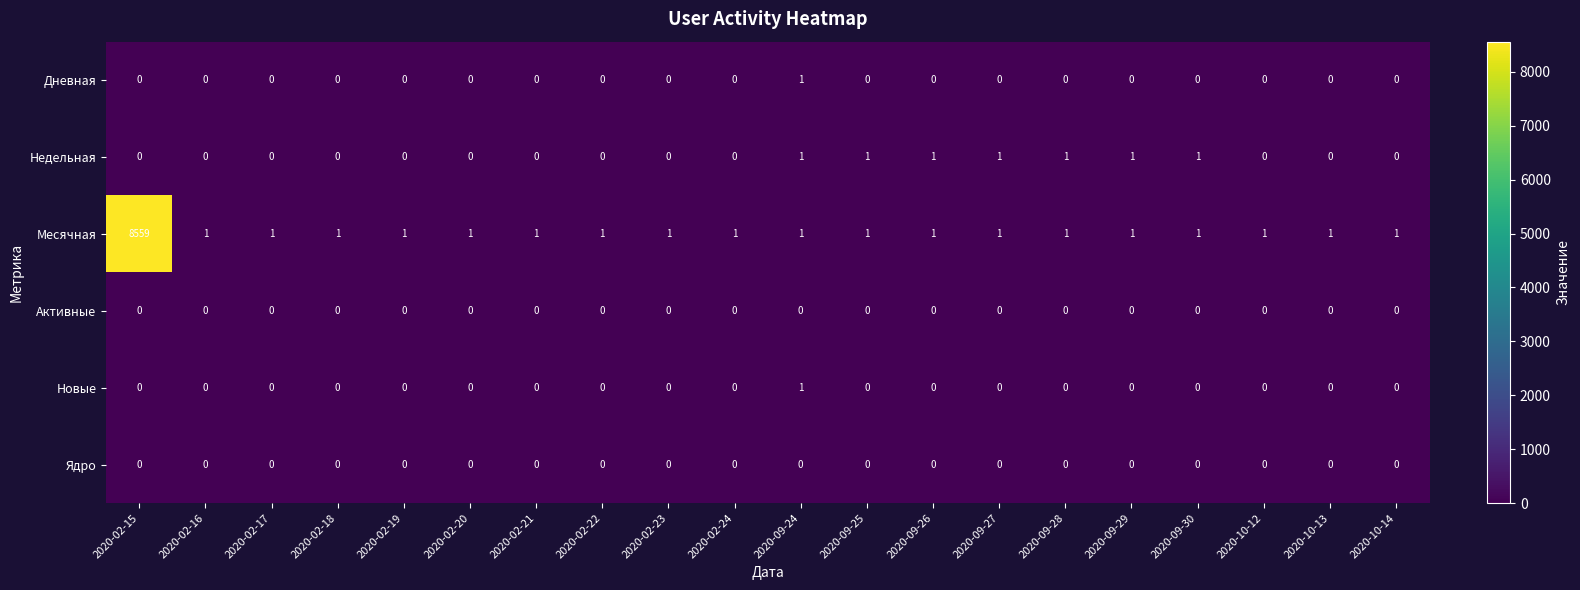

What is the sum of all Месячная values?

8578